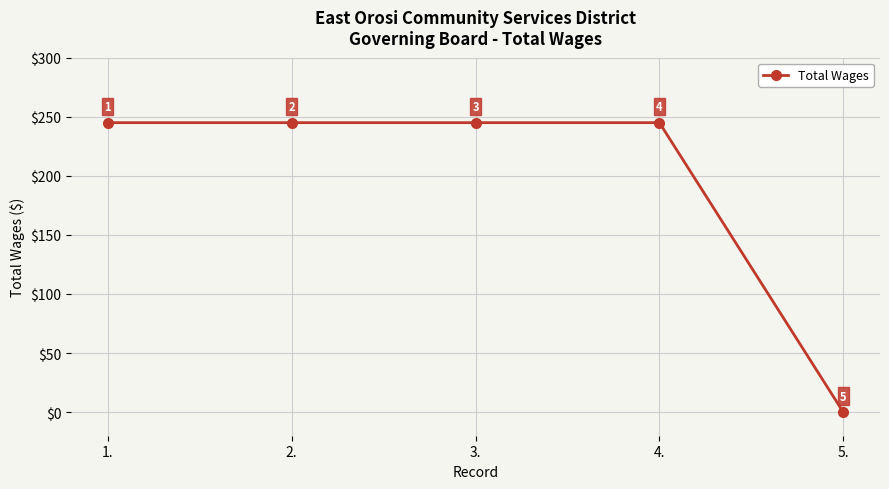

How many data points are less than 245?

1